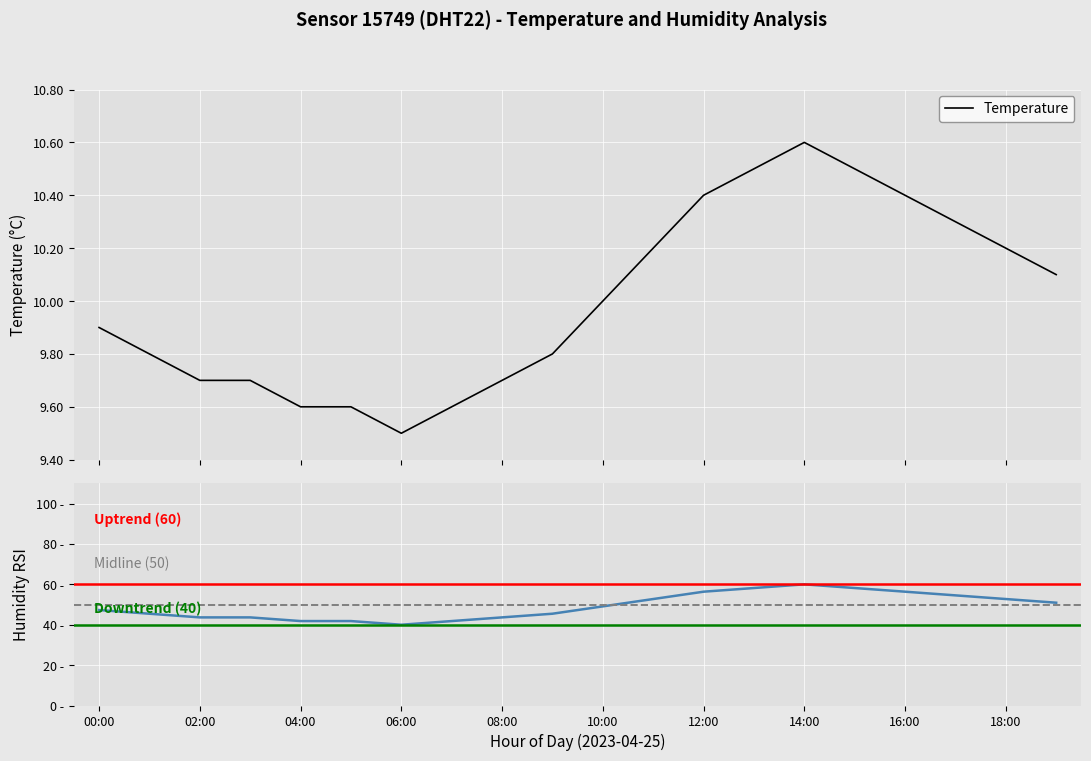

What is the smallest value displayed?

9.5